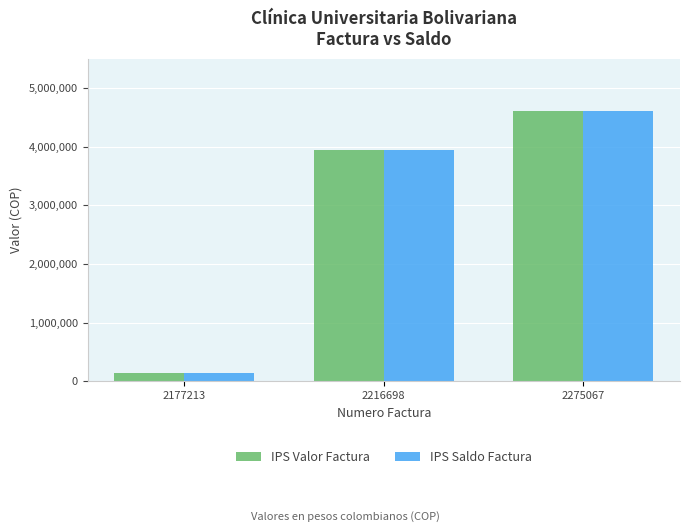

Rank the categories by IPS Saldo Factura value from lowest to highest.

2177213, 2216698, 2275067